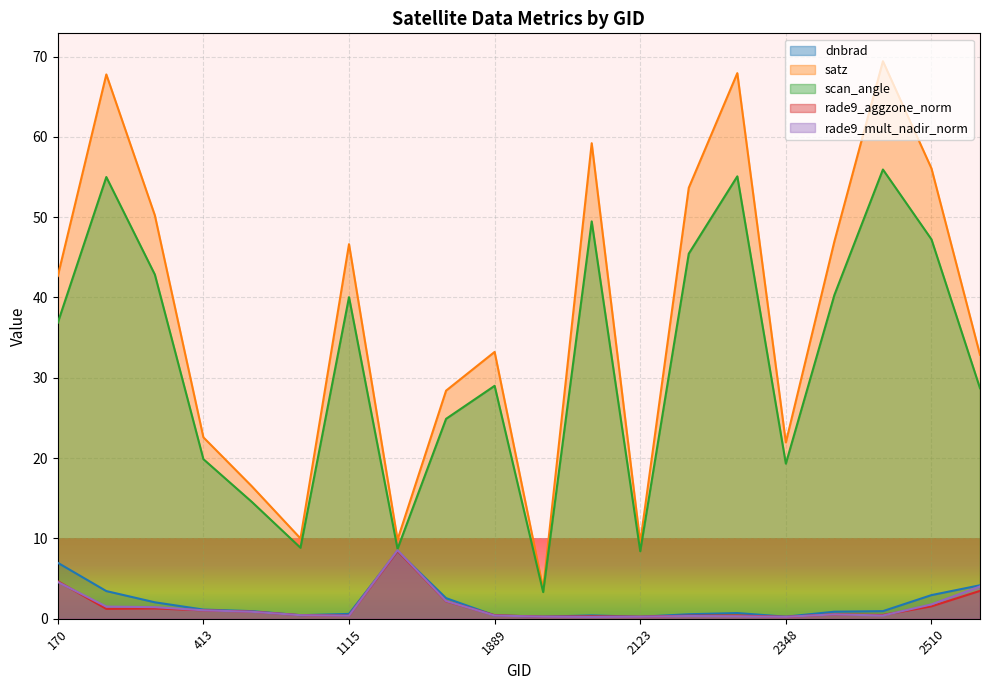

Rank the categories by satz value from lowest to highest.

1925, 2123, 1475, 845, 440, 2348, 413, 1511, 2546, 1889, 170, 1115, 2411, 377, 2213, 2510, 1988, 323, 2249, 2474